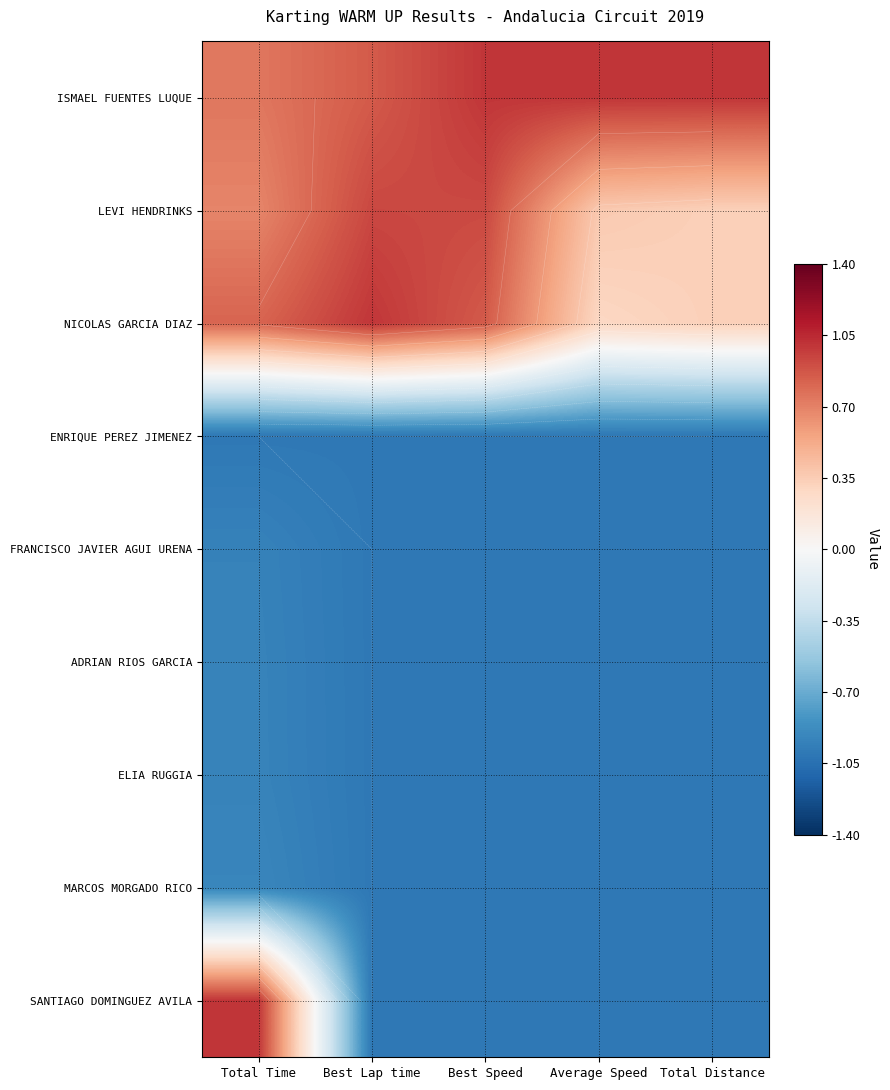

Is the value of ADRIAN RIOS GARCIA at Best Lap time greater than the value of LEVI HENDRINKS at Total Distance?

No